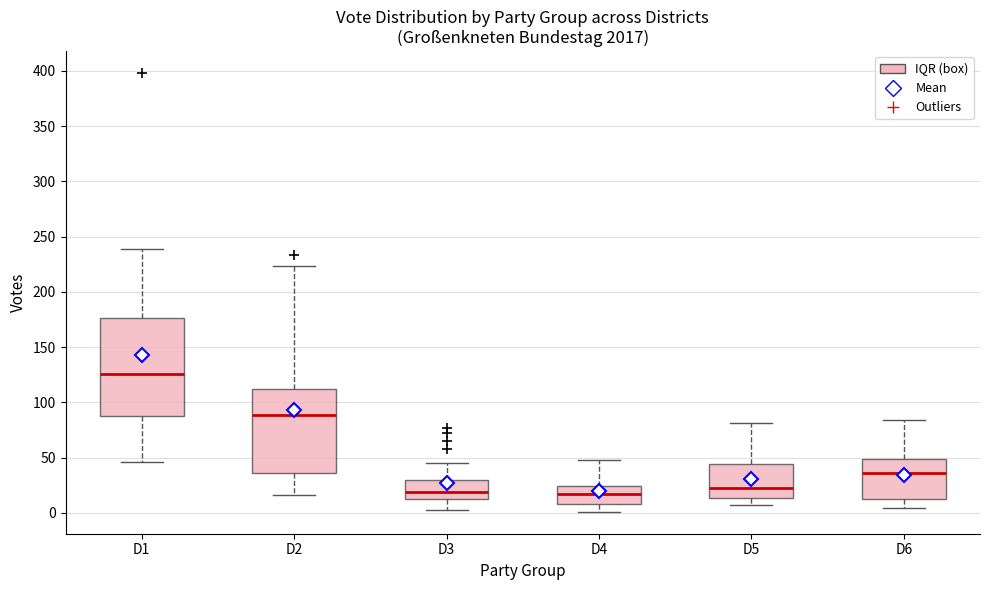

Reading left to right, transcribe this box plot: for each box, give where its median line is, the range the box spans, and where its two whiskers end, as read against the y-axis. The values are not printed on the chart, so give them approximately, as read against the axis.

D1: median 125, box 90 to 175, whiskers 45 to 240
D2: median 90, box 35 to 115, whiskers 15 to 225
D3: median 20, box 15 to 30, whiskers 5 to 45
D4: median 20, box 10 to 25, whiskers 0 to 50
D5: median 25, box 15 to 45, whiskers 5 to 80
D6: median 35, box 10 to 50, whiskers 5 to 85